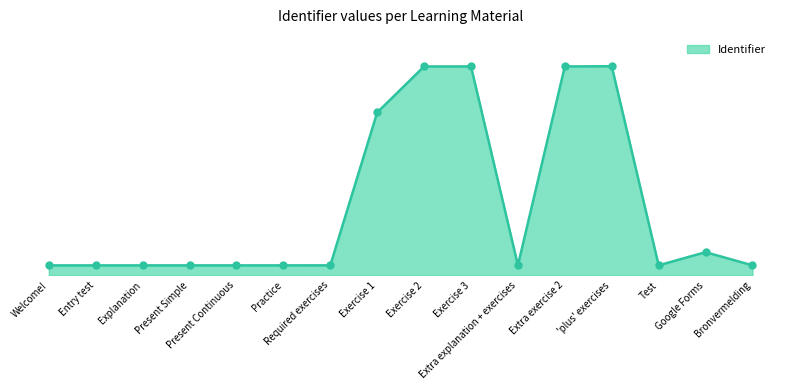

Between Exercise 3 and 'plus' exercises, which is larger?

'plus' exercises